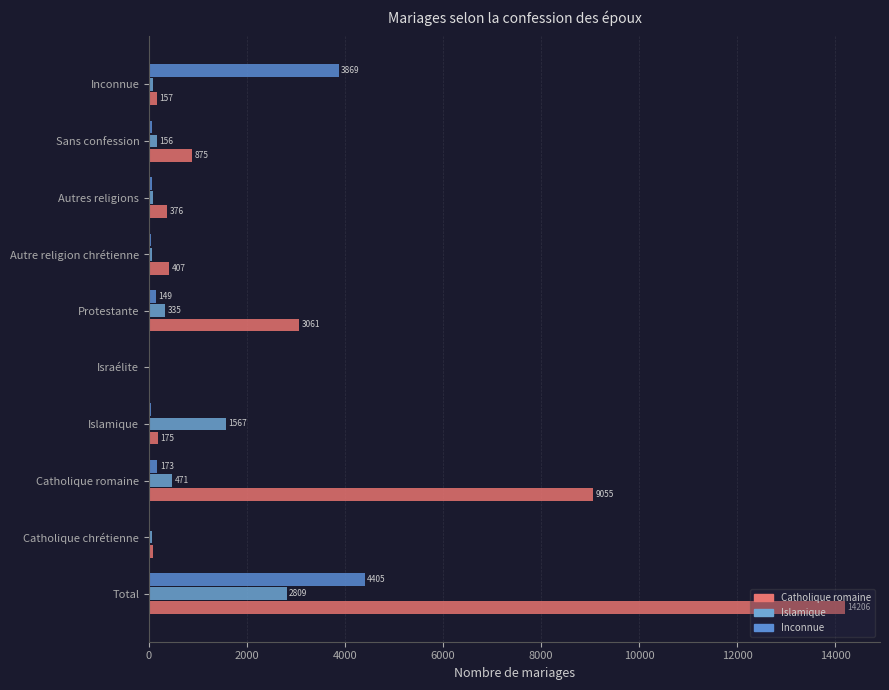

Count the number of categories in the chart.

10